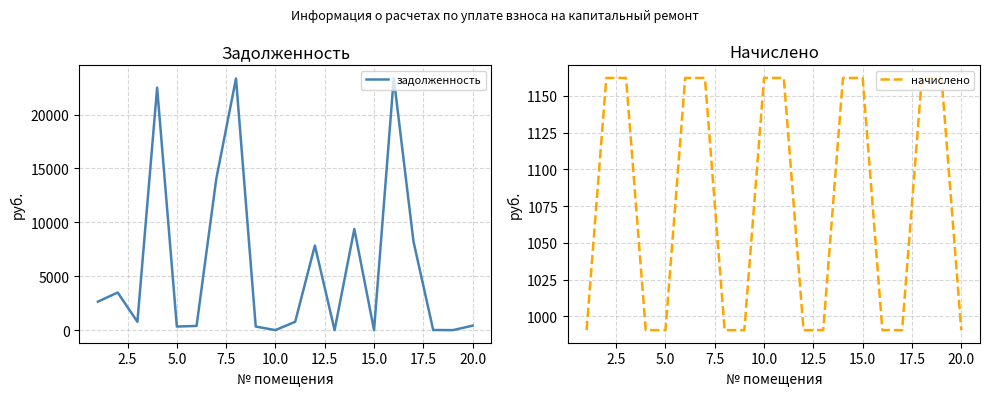

The value of начислено at 20.0 is 990.6. True or false?

True